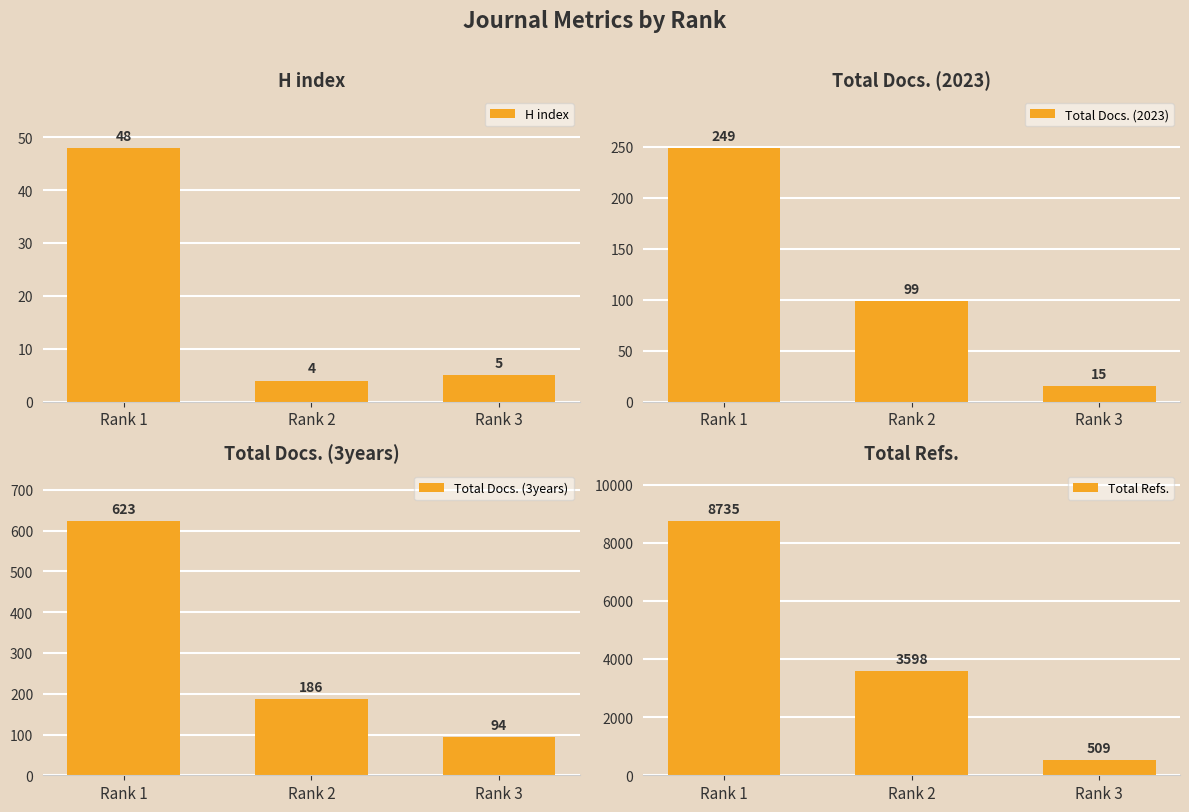

True or false: Total Docs. (2023) has a value of 15 at Rank 3.

True